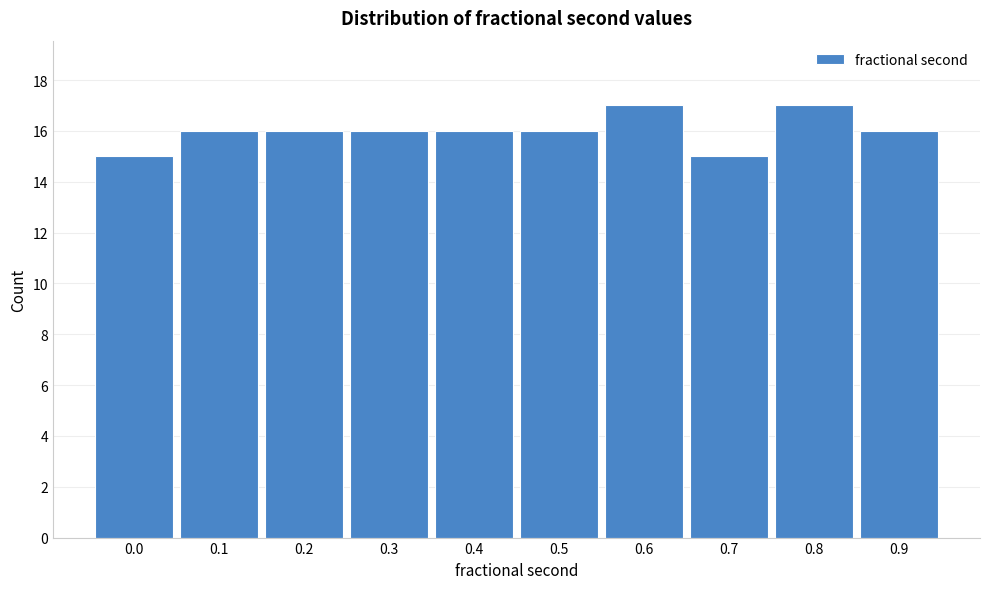

Reading left to right, extract all data points from this chart.

15	16	16	16	16	16	17	15	17	16